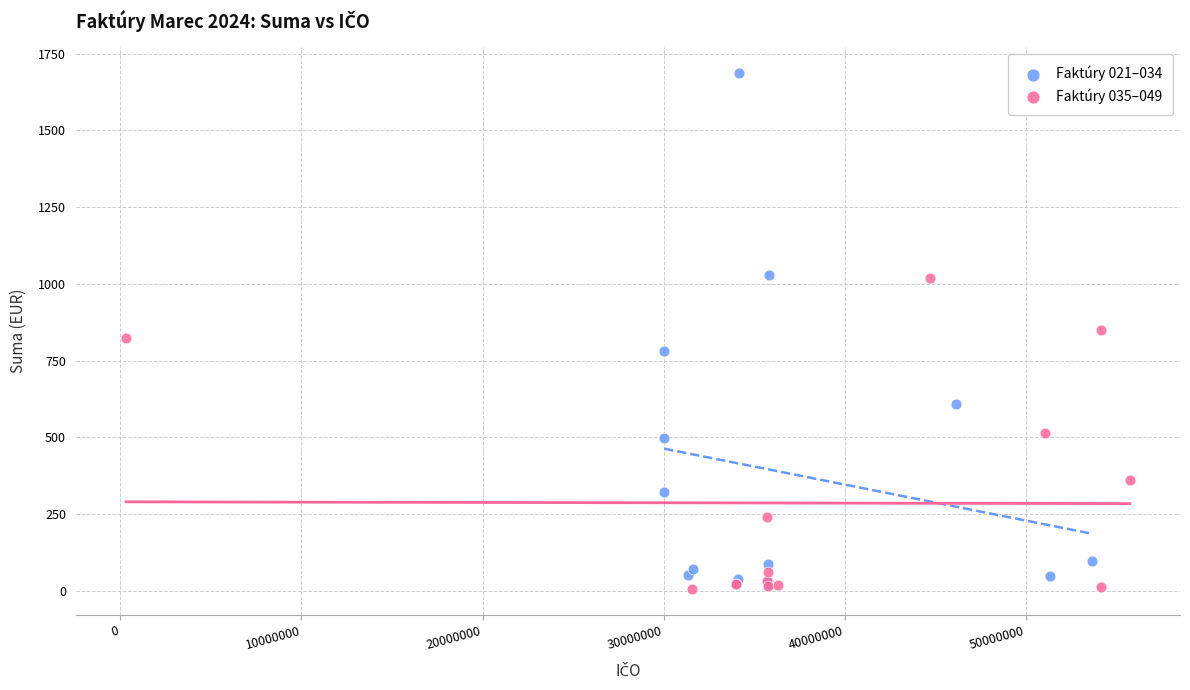

Which series has the largest Y range (max minus min)?

Faktúry 021–034